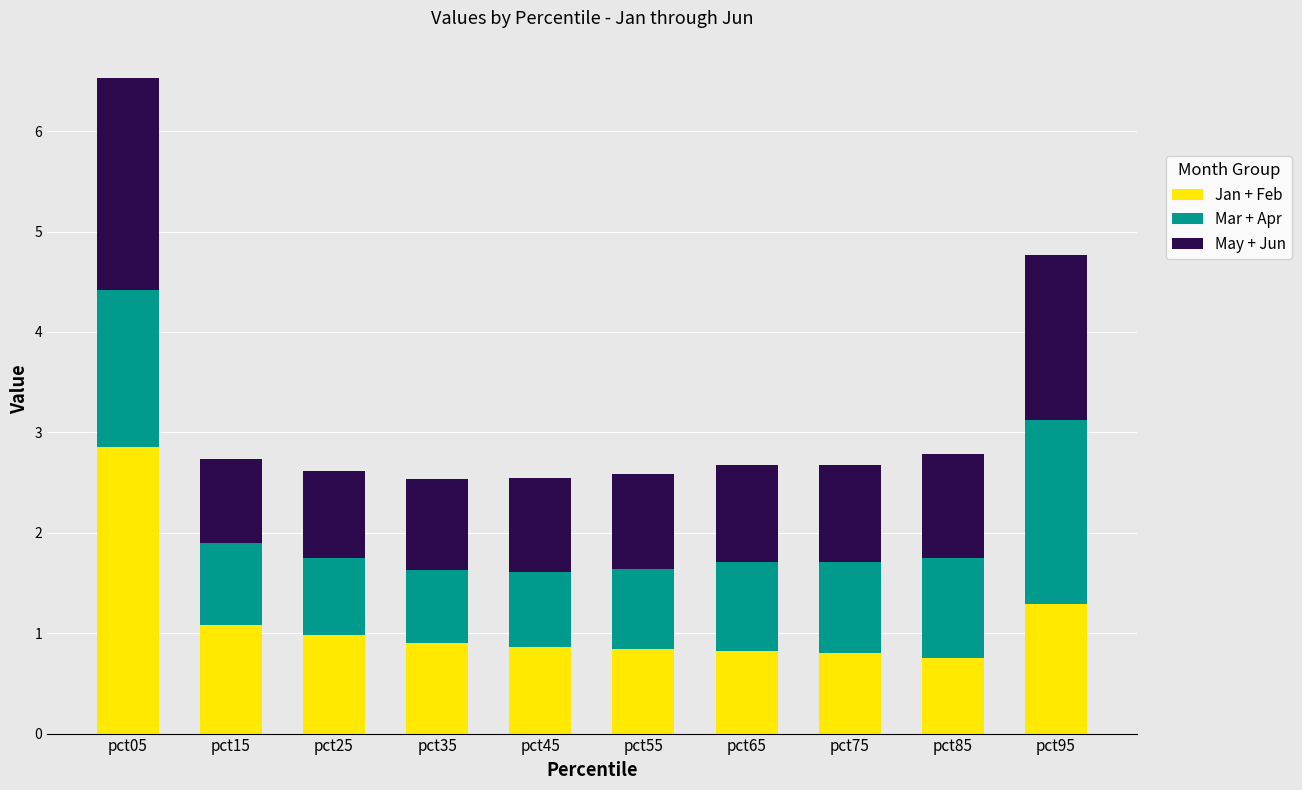

What is the total value across all series at pct35?

2.5